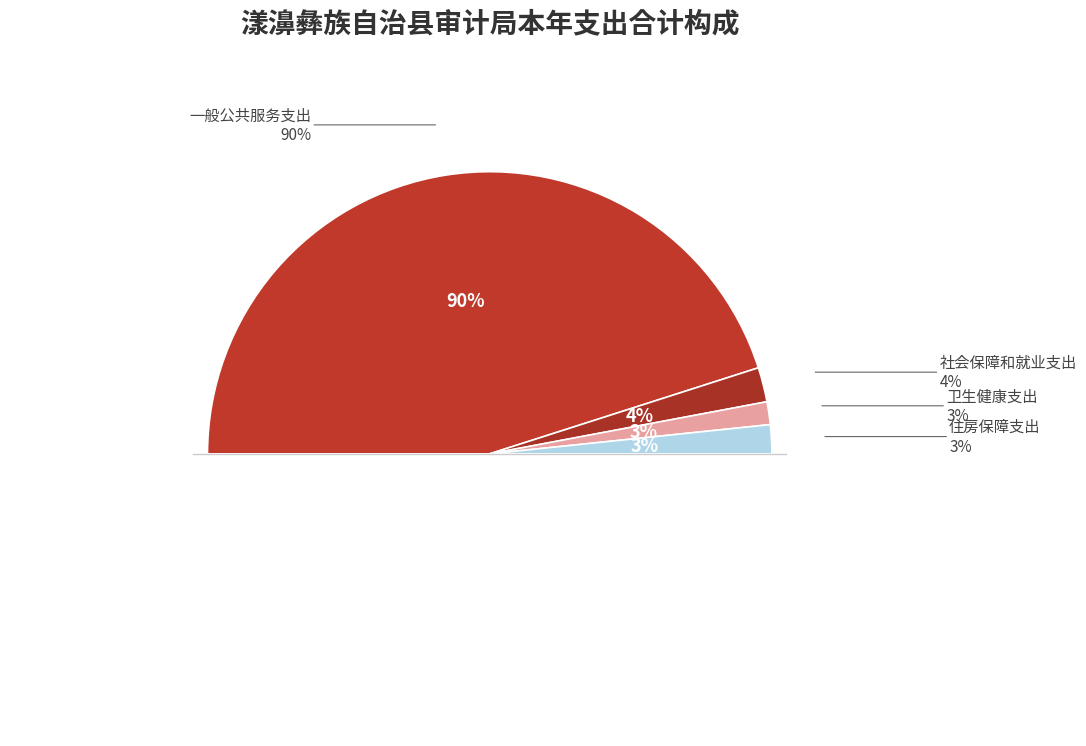

To the nearest percent, what is the difference between the 住房保障支出 and 社会保障和就业支出 slice percentages?

1%